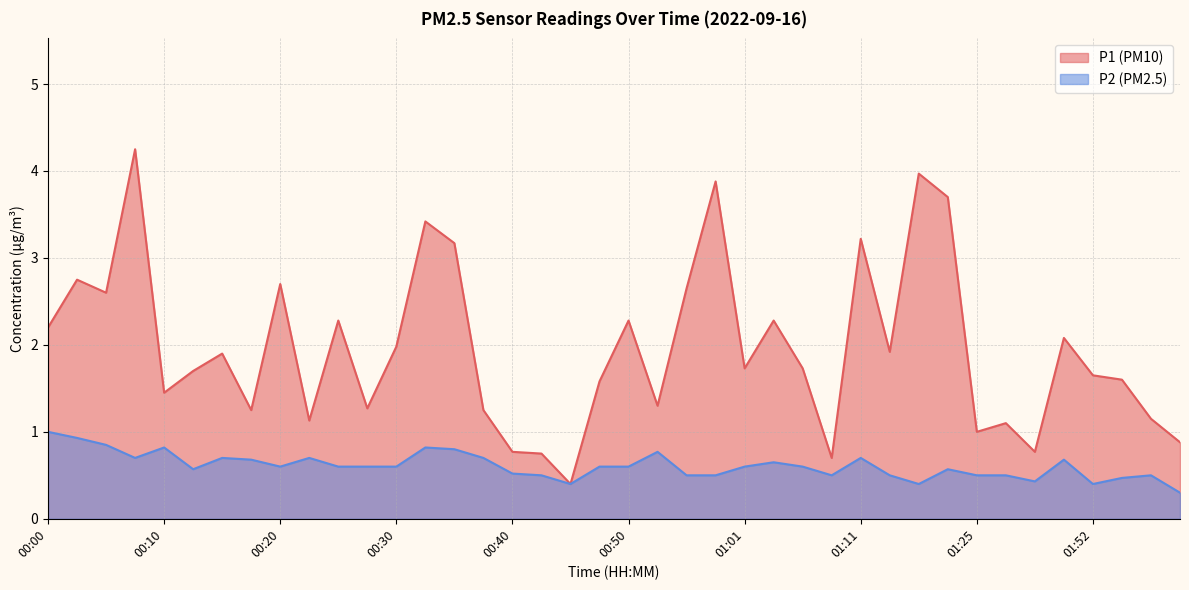

Between 00:23 and 00:28, which series saw the biggest shift?

P1